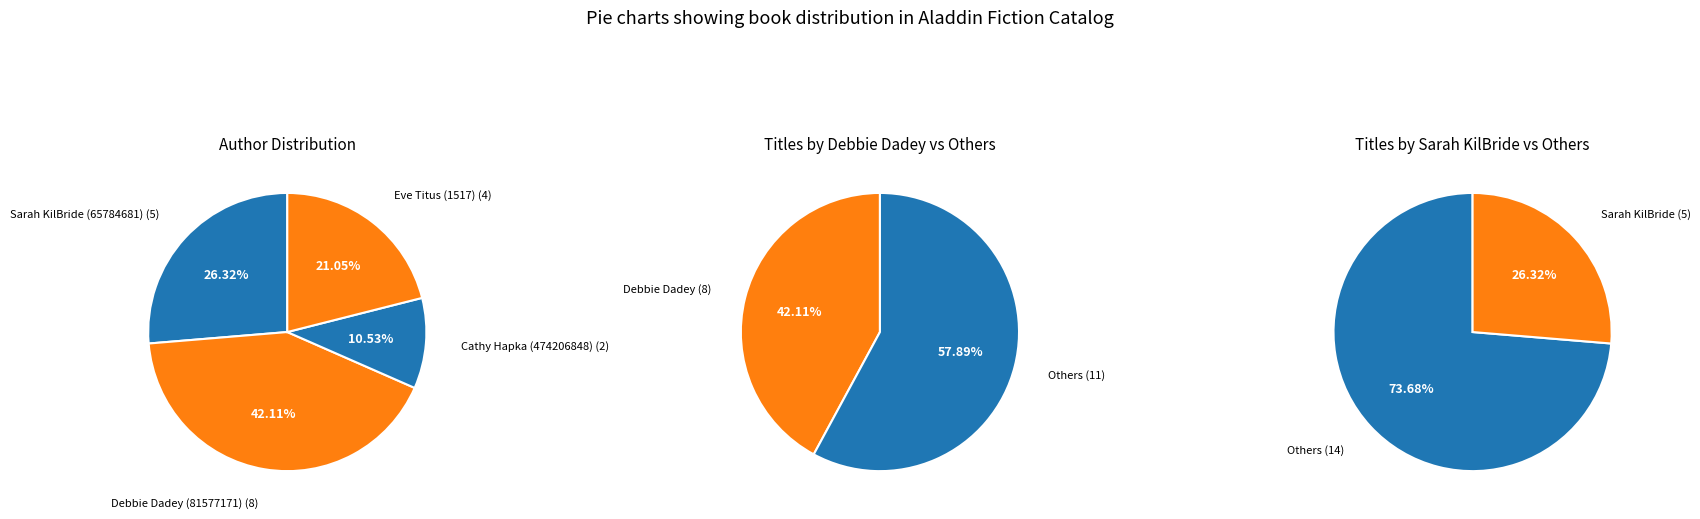

How many slices are in this pie chart?

4